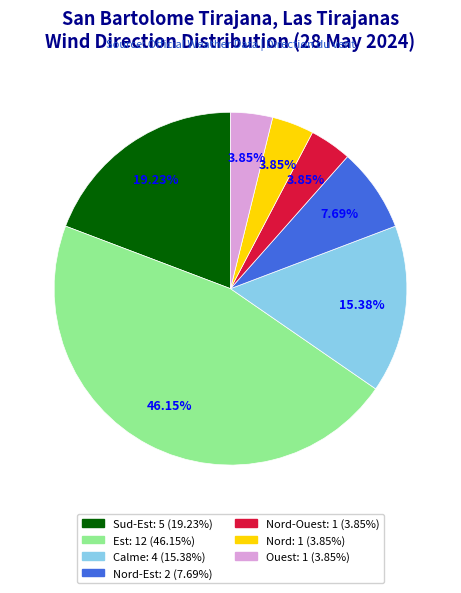

Is there any slice that represents more than half of the pie?

No